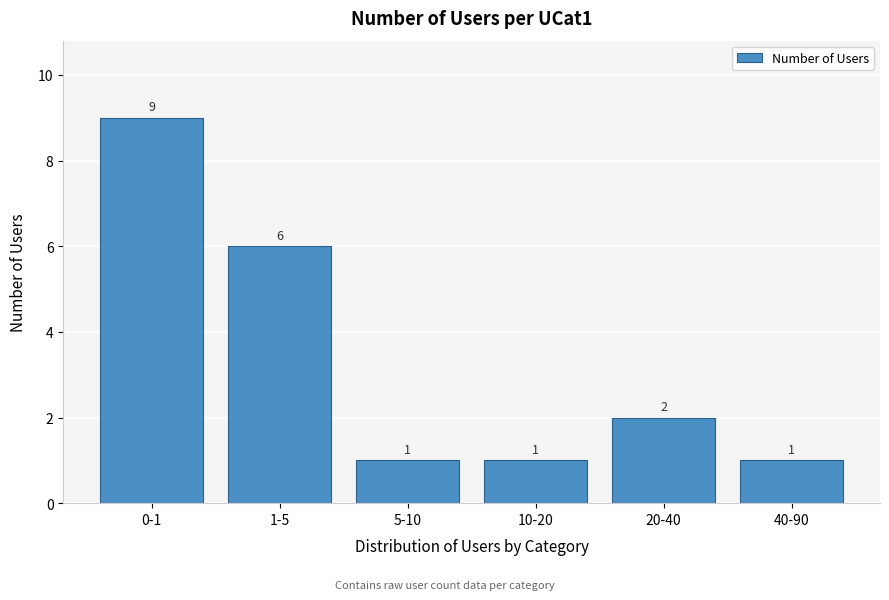

Reading left to right, list all the values displayed in this chart.

9	6	1	1	2	1